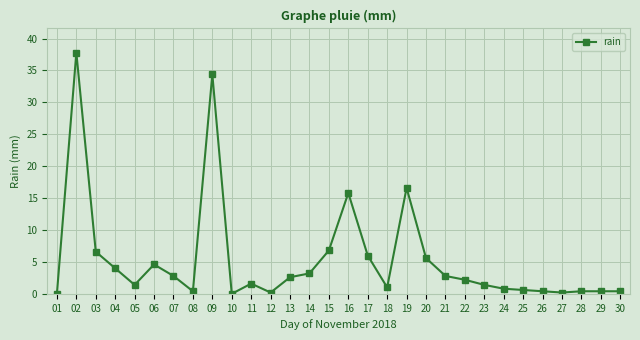

What is the value of the 6th point from the left?

4.6